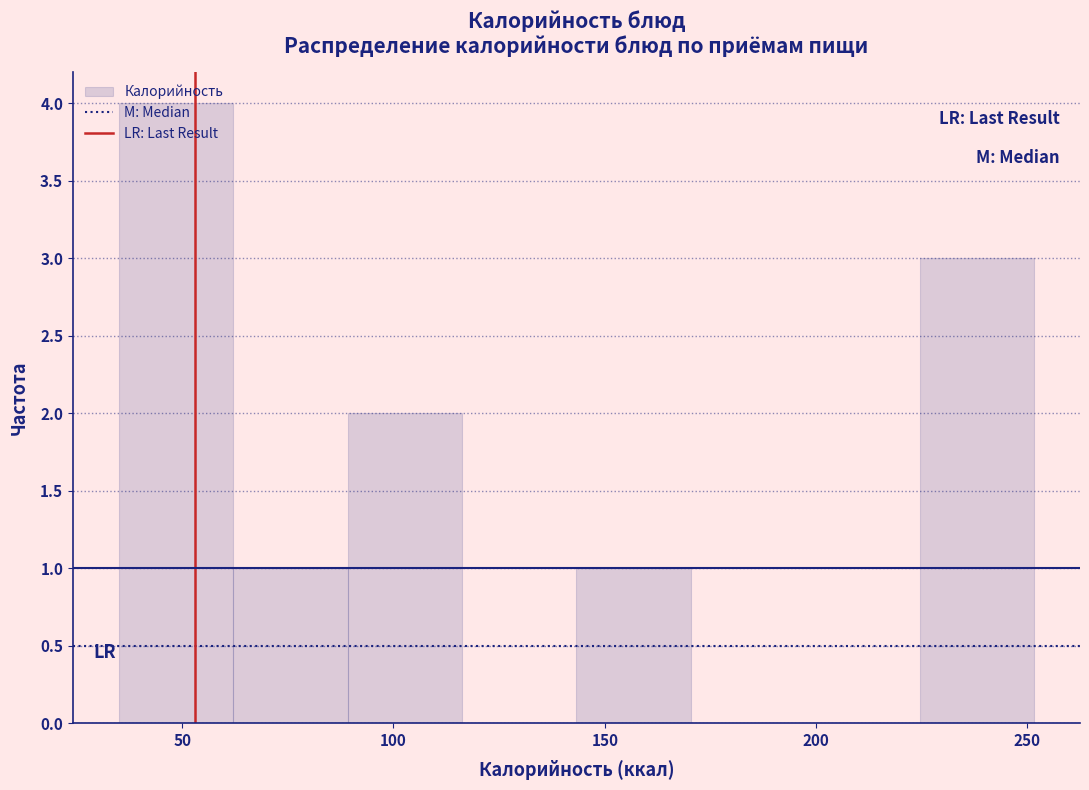

Reading left to right, list every bar in this chart as the range it spans on the x-axis followed by its height. Neither the bar edges nor the heights are printed on the chart, so give them approximately, as read against the axes.

35 to 60: 4
60 to 90: 1
90 to 115: 2
115 to 145: 0
145 to 170: 1
170 to 195: 0
195 to 225: 0
225 to 250: 3